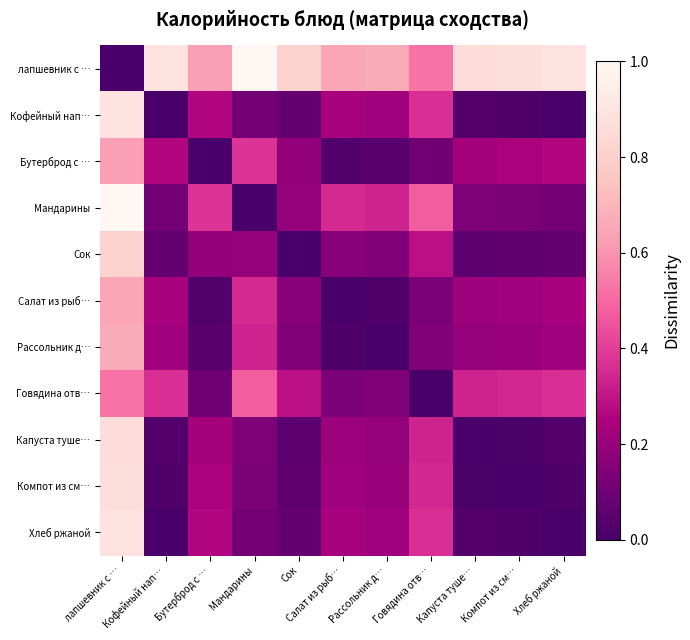

Between Сок and Говядина отв…, which is larger?

Сок